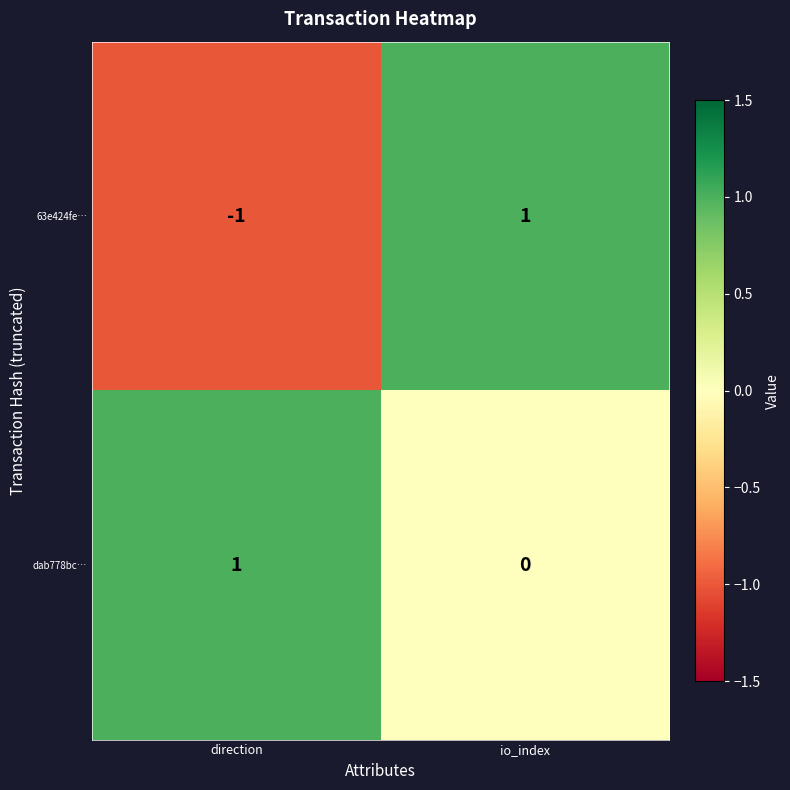

The dab778bc… series shows 2 at direction. True or false?

False